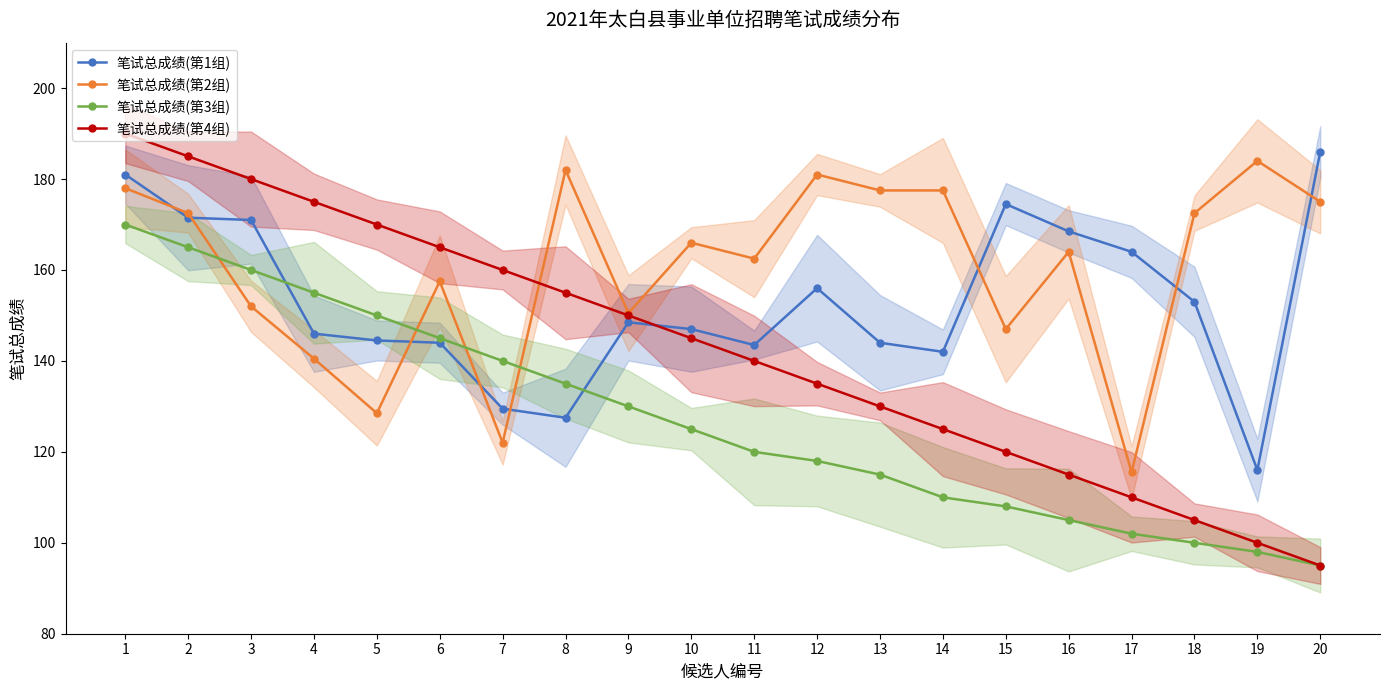

Is this an area chart (filled region under the line)?

No